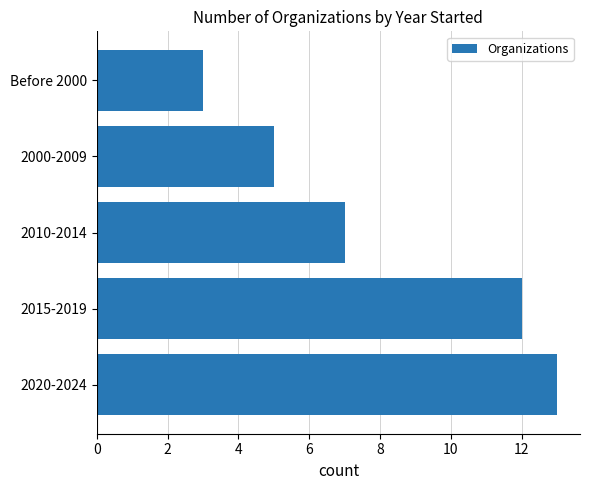

What is the sum of the values at 2020-2024 and 2015-2019?

25